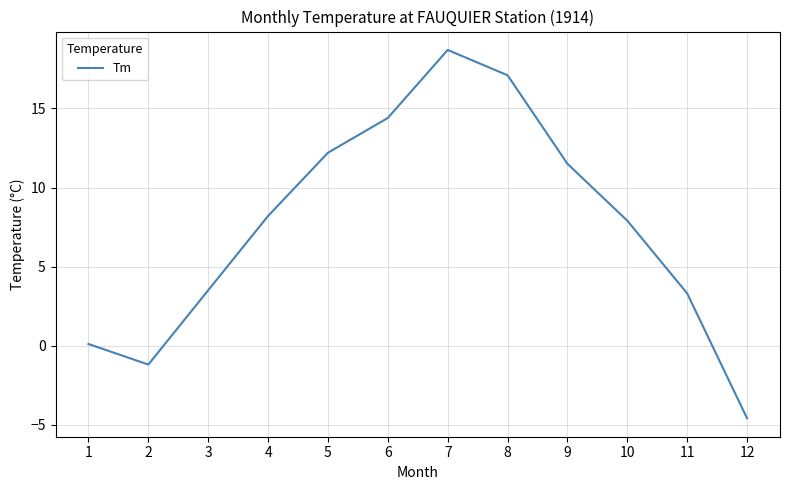

What is the change in value from 6 to 8?

+2.7